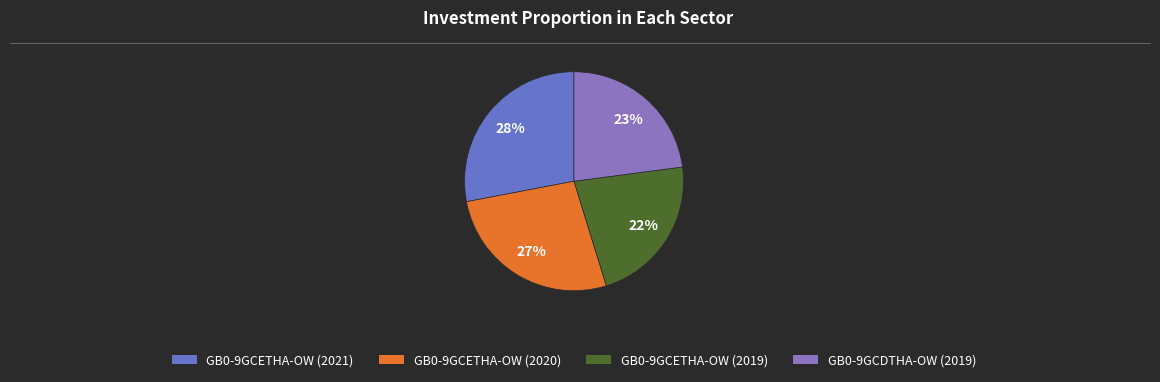

Does any single category account for the majority?

No